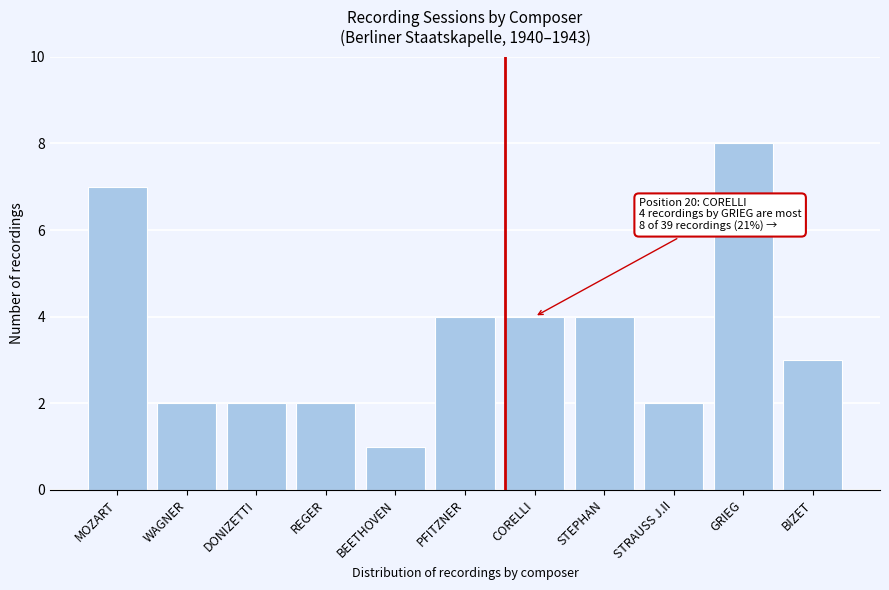

Reading left to right, extract all data points from this chart.

MOZART=7	WAGNER=2	DONIZETTI=2	REGER=2	BEETHOVEN=1	PFITZNER=4	CORELLI=4	STEPHAN=4	STRAUSS J.II=2	GRIEG=8	BIZET=3